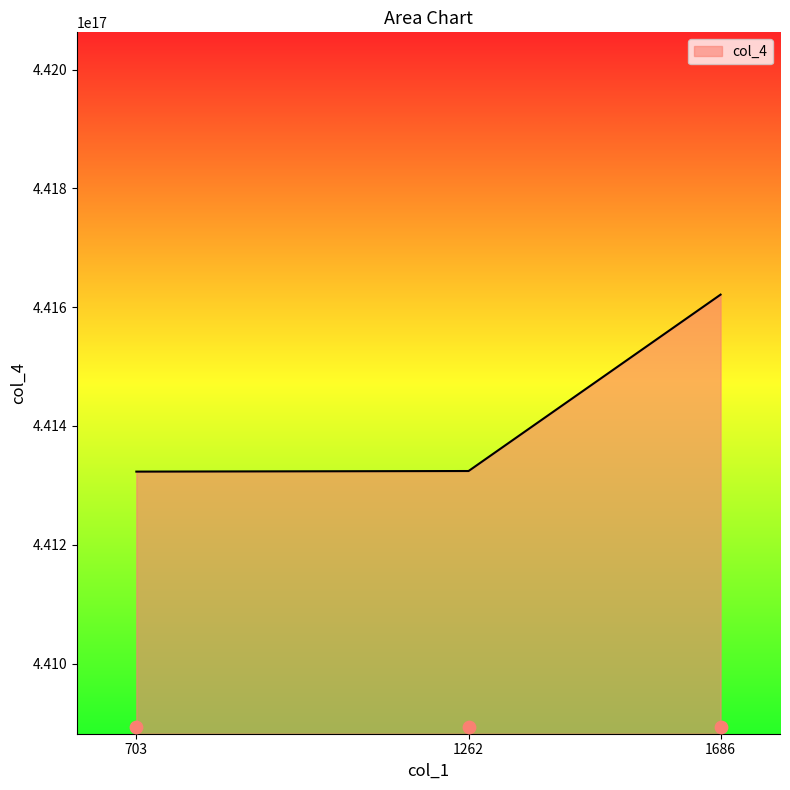

Approximately how many times larger is the value at 703 compared to 1686?

1.0